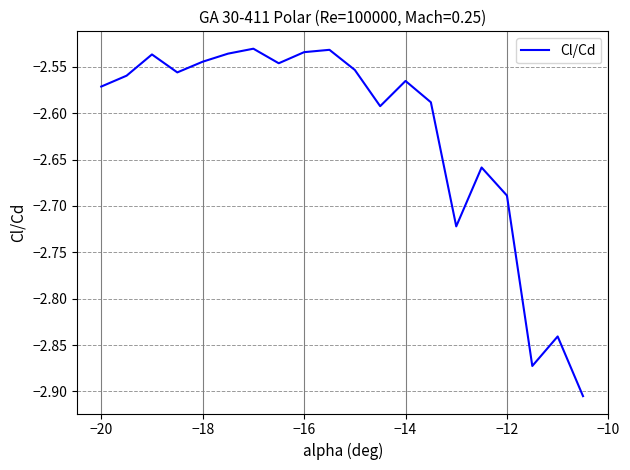

How many lines are shown in the chart?

1